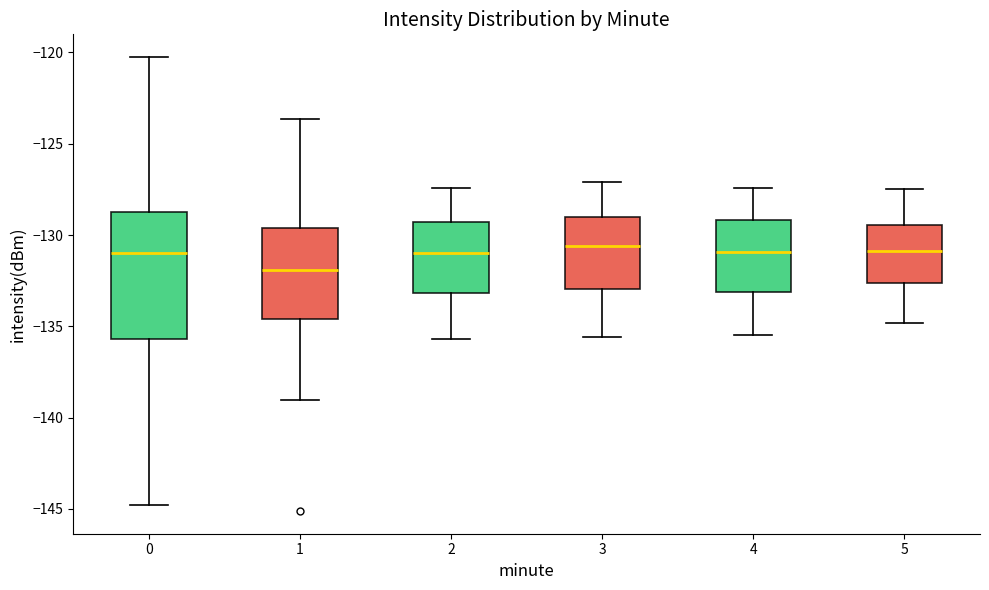

Which box is the tallest, from its lower edge to its upper edge?

0